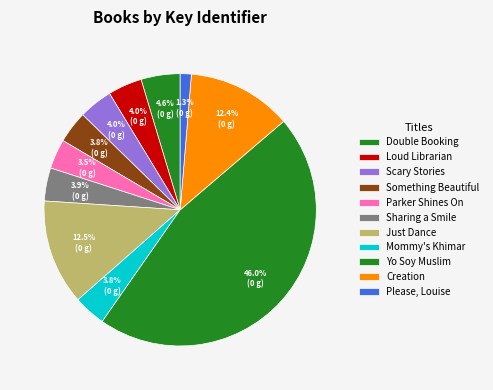

Is Mommy's Khimar the majority of the pie?

No